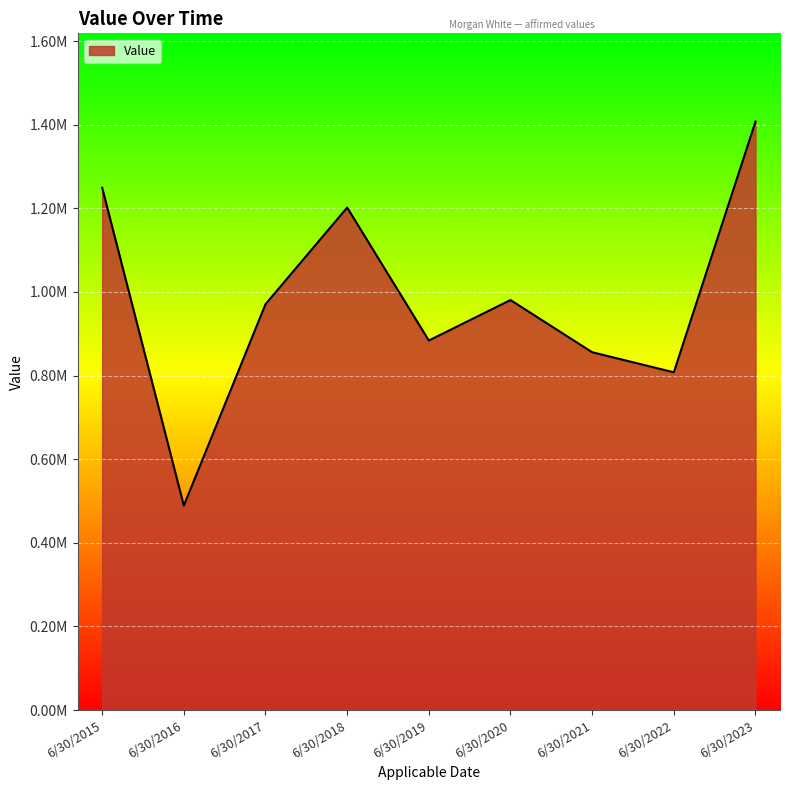

What is the approximate value at 6/30/2020?

980721.8